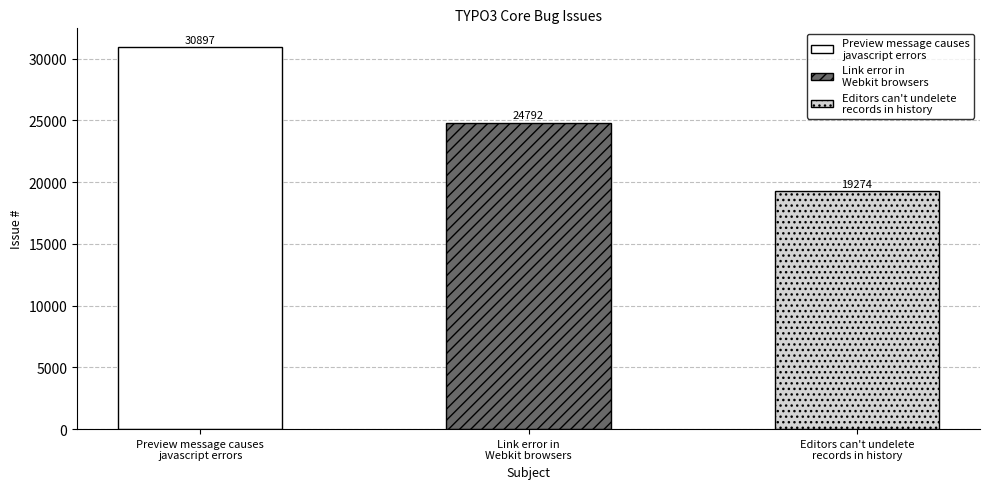

What is the change in value from Preview message causes
javascript errors to Editors can't undelete
records in history?

-11623